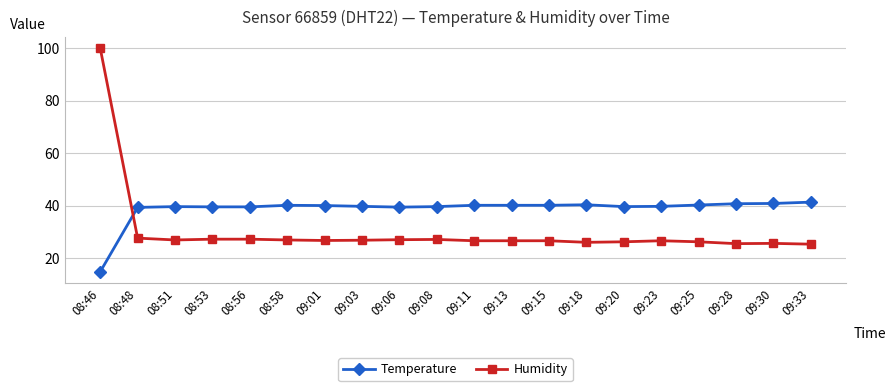

Is it true that Temperature equals 59.7 at 09:20?

False